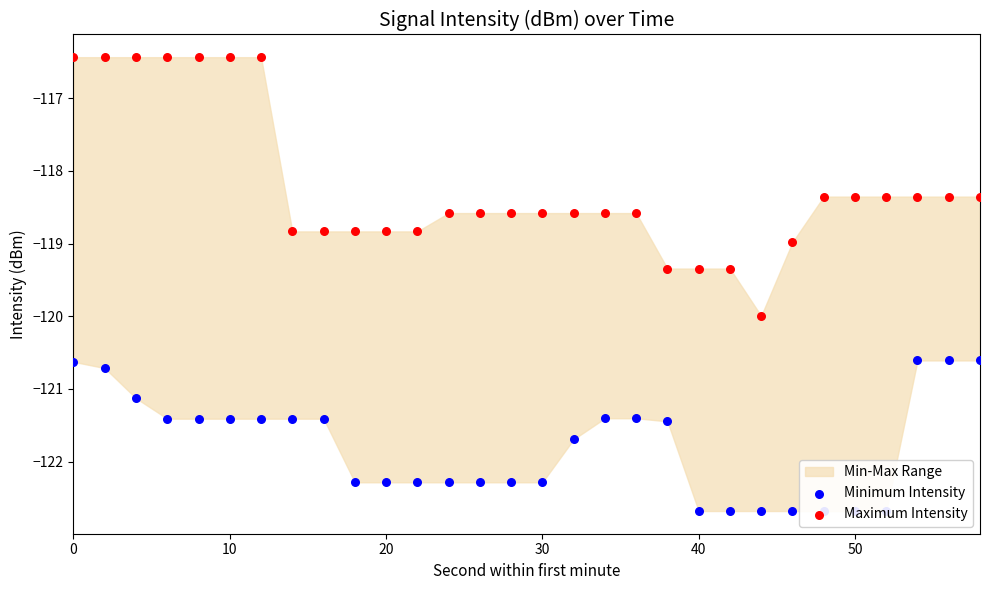

At how many categories does at least one series exceed -119?

26